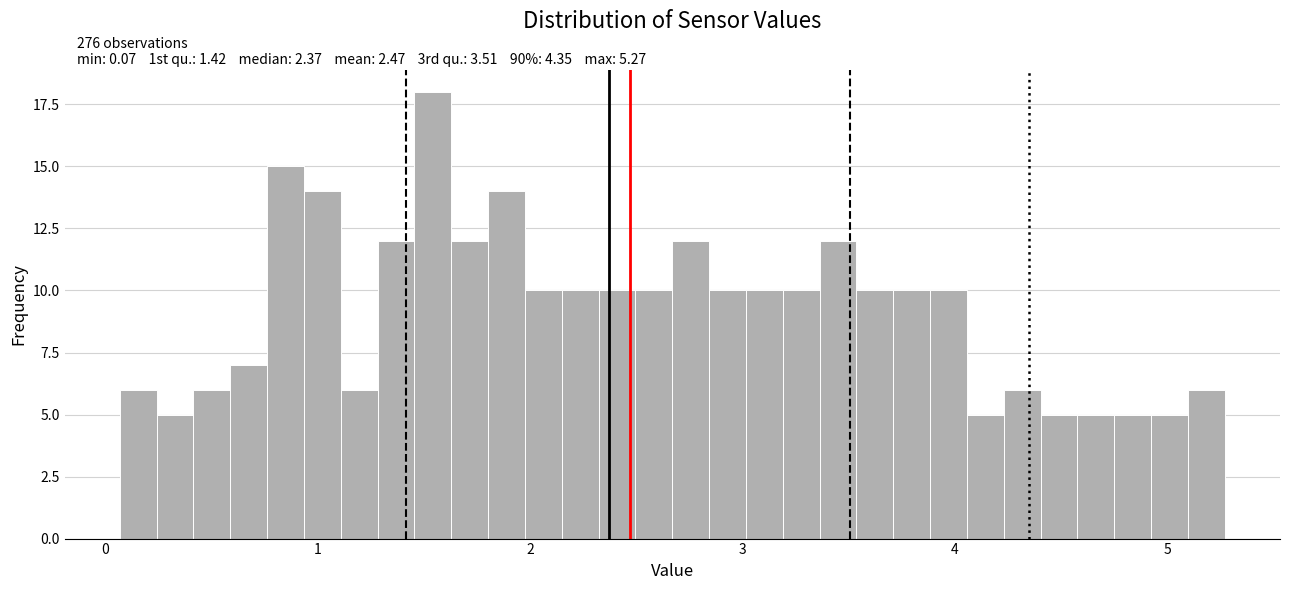

Around what value on the x-axis is the tallest bar? Give the approximate position of its centre, as read against the axis.

1.5